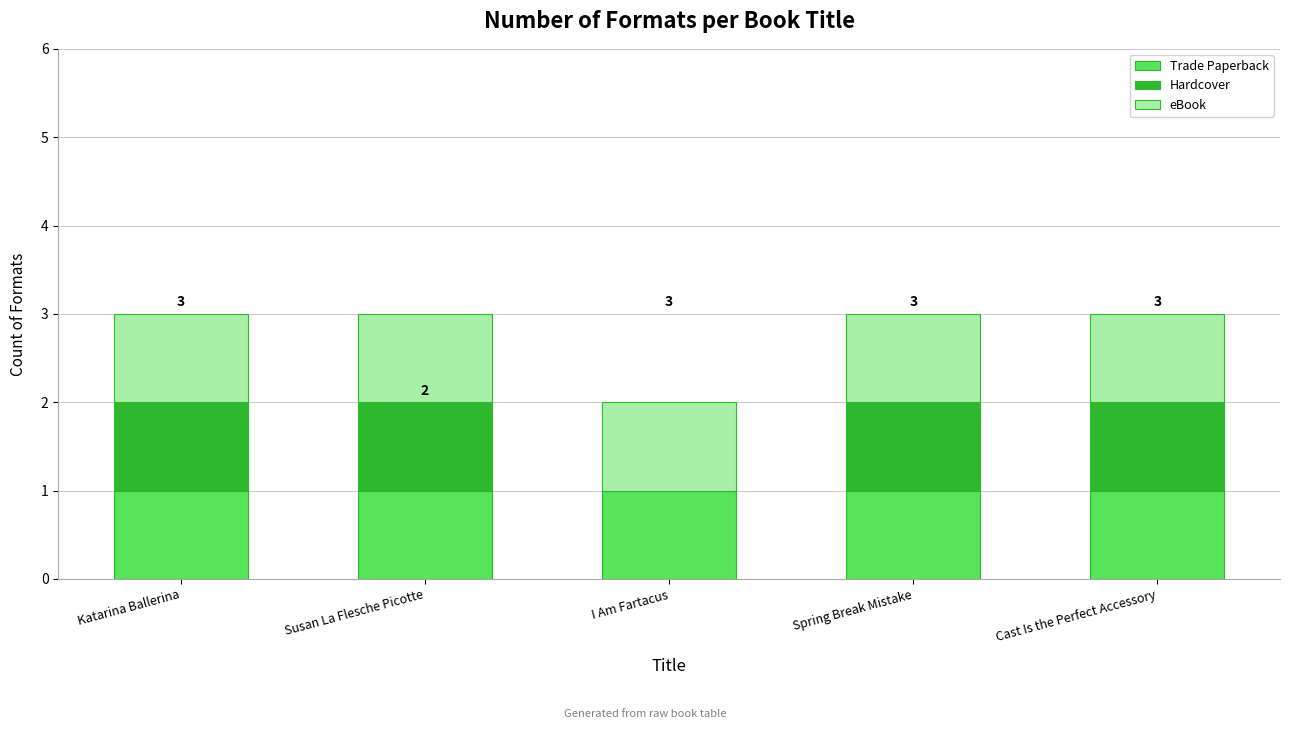

What is the total value across all series at Spring Break Mistake?

3